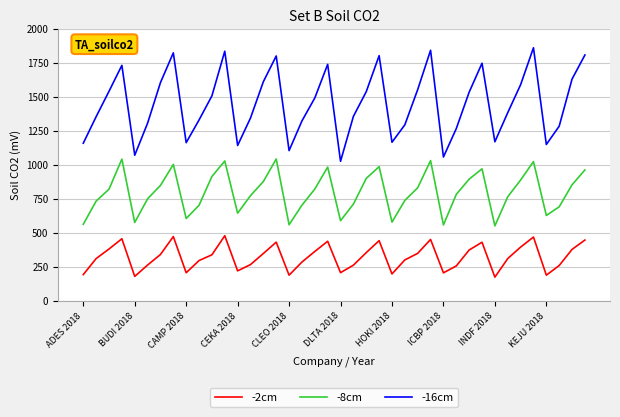

What is the maximum value shown in the chart?

1859.4